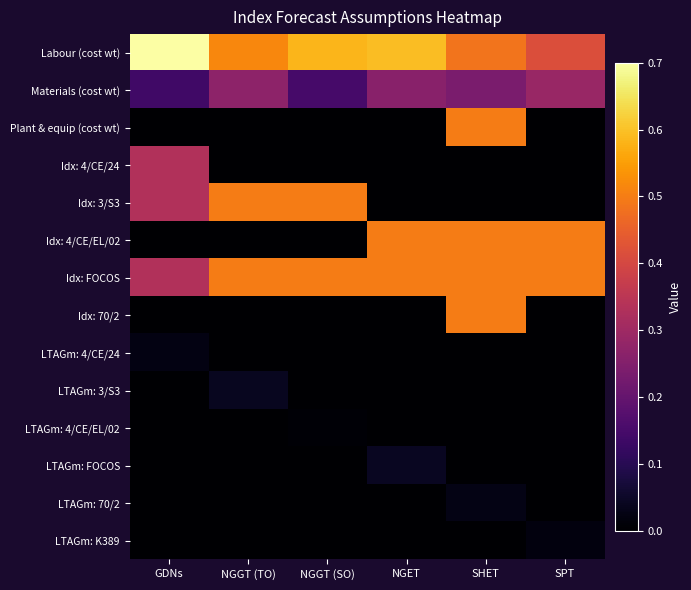

Reading left to right, list all the values displayed in this chart.

Labour (cost wt): GDNs=0.7	NGGT (TO)=0.5	NGGT (SO)=0.6	NGET=0.6	SHET=0.5	SPT=0.4
Materials (cost wt): GDNs=0.1	NGGT (TO)=0.3	NGGT (SO)=0.1	NGET=0.3	SHET=0.2	SPT=0.3
Plant & equip (cost wt): GDNs=0.0	NGGT (TO)=0.0	NGGT (SO)=0.0	NGET=0.0	SHET=0.5	SPT=0.0
Idx: 4/CE/24: GDNs=0.3	NGGT (TO)=0.0	NGGT (SO)=0.0	NGET=0.0	SHET=0.0	SPT=0.0
Idx: 3/S3: GDNs=0.3	NGGT (TO)=0.5	NGGT (SO)=0.5	NGET=0.0	SHET=0.0	SPT=0.0
Idx: 4/CE/EL/02: GDNs=0.0	NGGT (TO)=0.0	NGGT (SO)=0.0	NGET=0.5	SHET=0.5	SPT=0.5
Idx: FOCOS: GDNs=0.3	NGGT (TO)=0.5	NGGT (SO)=0.5	NGET=0.5	SHET=0.5	SPT=0.5
Idx: 70/2: GDNs=0.0	NGGT (TO)=0.0	NGGT (SO)=0.0	NGET=0.0	SHET=0.5	SPT=0.0
LTAGm: 4/CE/24: GDNs=0.0	NGGT (TO)=0.0	NGGT (SO)=0.0	NGET=0.0	SHET=0.0	SPT=0.0
LTAGm: 3/S3: GDNs=0.0	NGGT (TO)=0.0	NGGT (SO)=0.0	NGET=0.0	SHET=0.0	SPT=0.0
LTAGm: 4/CE/EL/02: GDNs=0.0	NGGT (TO)=0.0	NGGT (SO)=0.0	NGET=0.0	SHET=0.0	SPT=0.0
LTAGm: FOCOS: GDNs=0.0	NGGT (TO)=0.0	NGGT (SO)=0.0	NGET=0.0	SHET=0.0	SPT=0.0
LTAGm: 70/2: GDNs=0.0	NGGT (TO)=0.0	NGGT (SO)=0.0	NGET=0.0	SHET=0.0	SPT=0.0
LTAGm: K389: GDNs=0.0	NGGT (TO)=0.0	NGGT (SO)=0.0	NGET=0.0	SHET=0.0	SPT=0.0